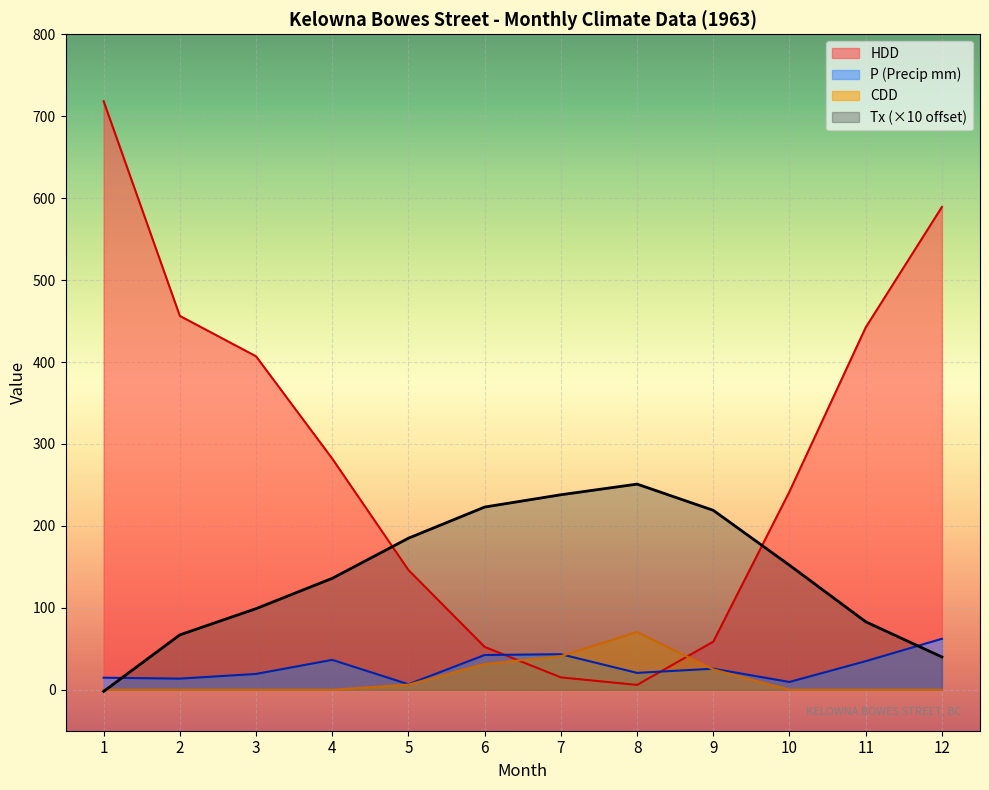

What is the maximum value shown in the chart?

718.3